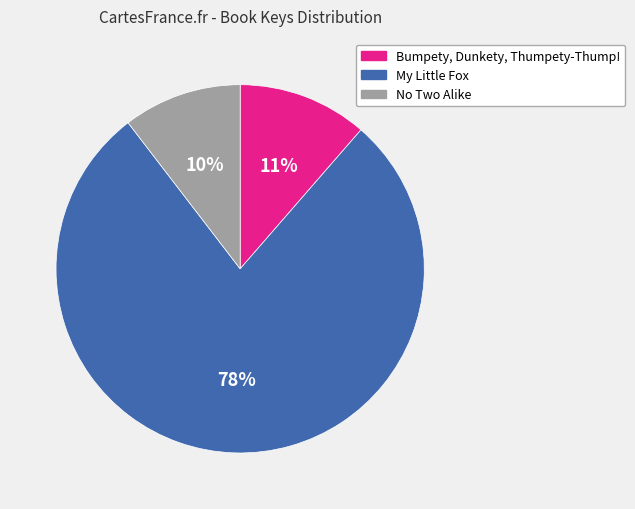

Which category has the smallest portion of the pie?

No Two Alike